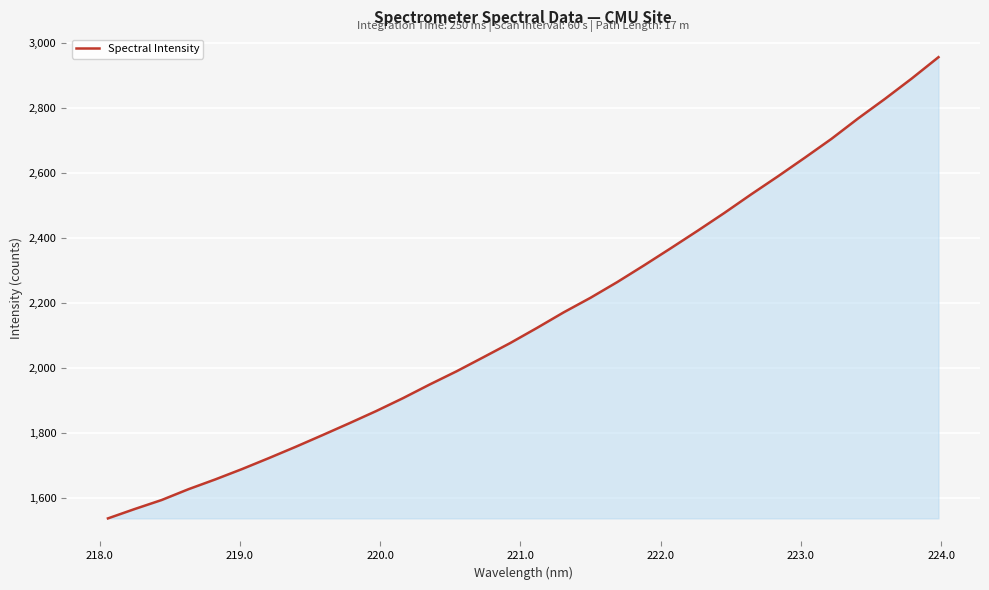

What is the difference between the maximum and minimum values?

1420.2